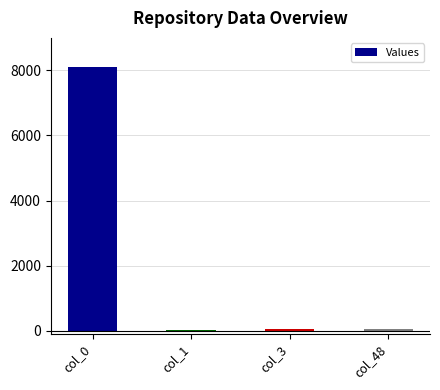

At which category does the chart reach its peak across all series?

col_0